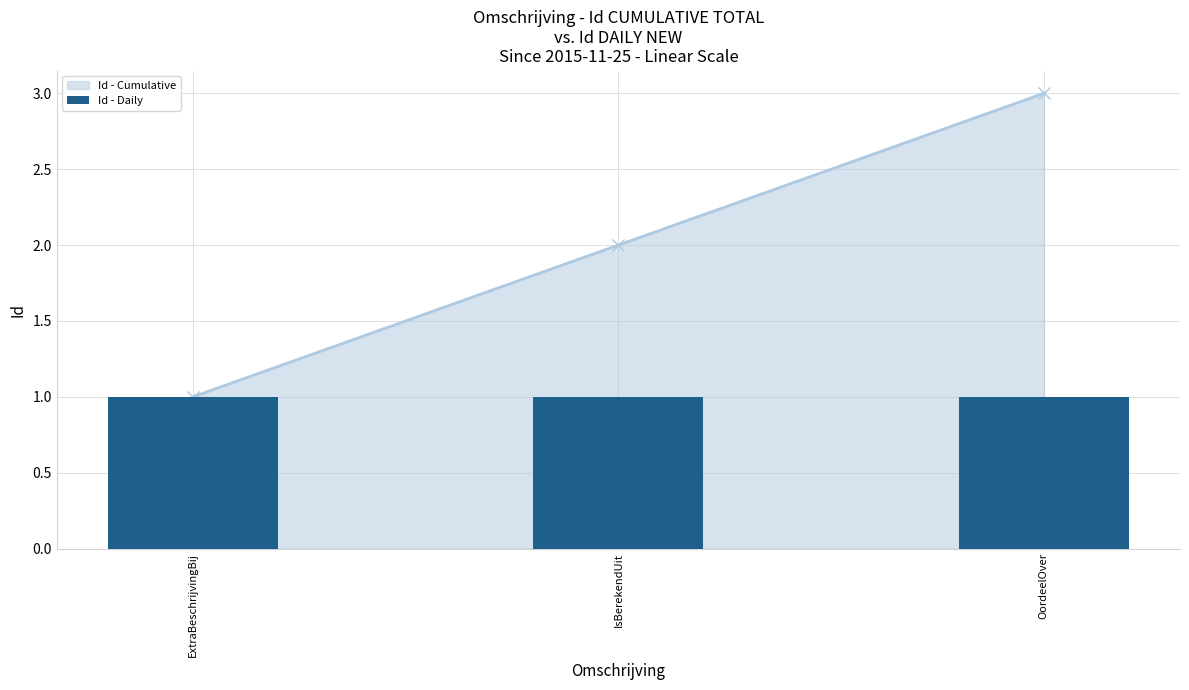

What is the average value?

2